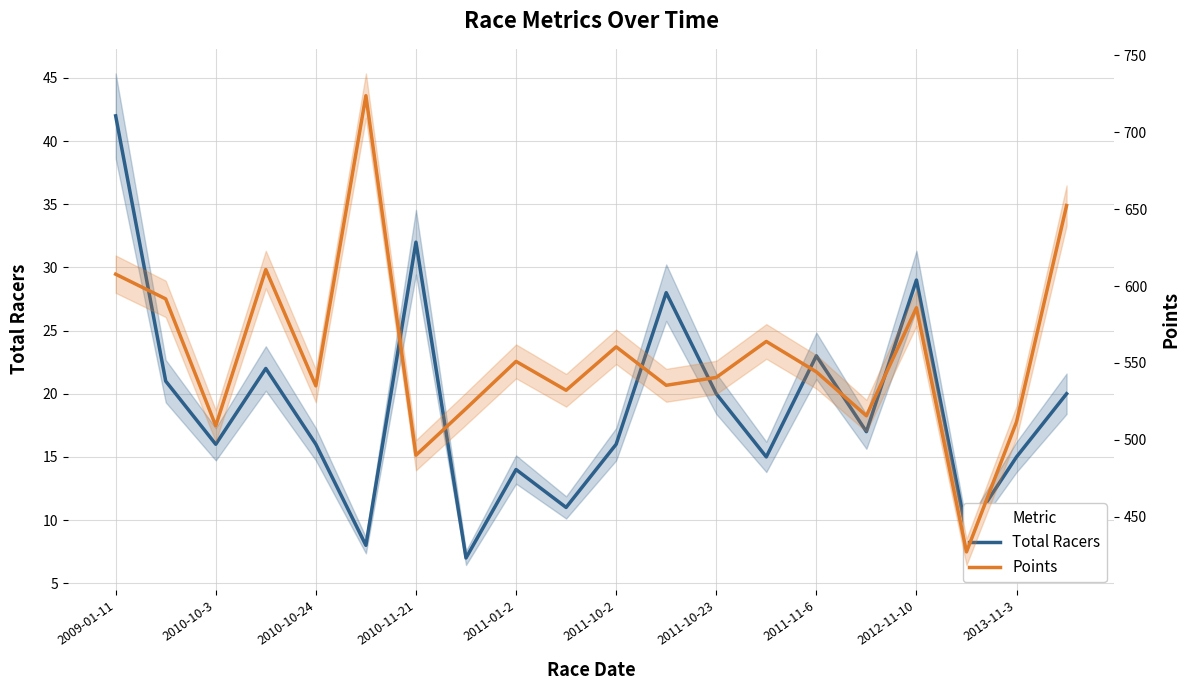

How many interior local peaks does the Total Racers series have?

6